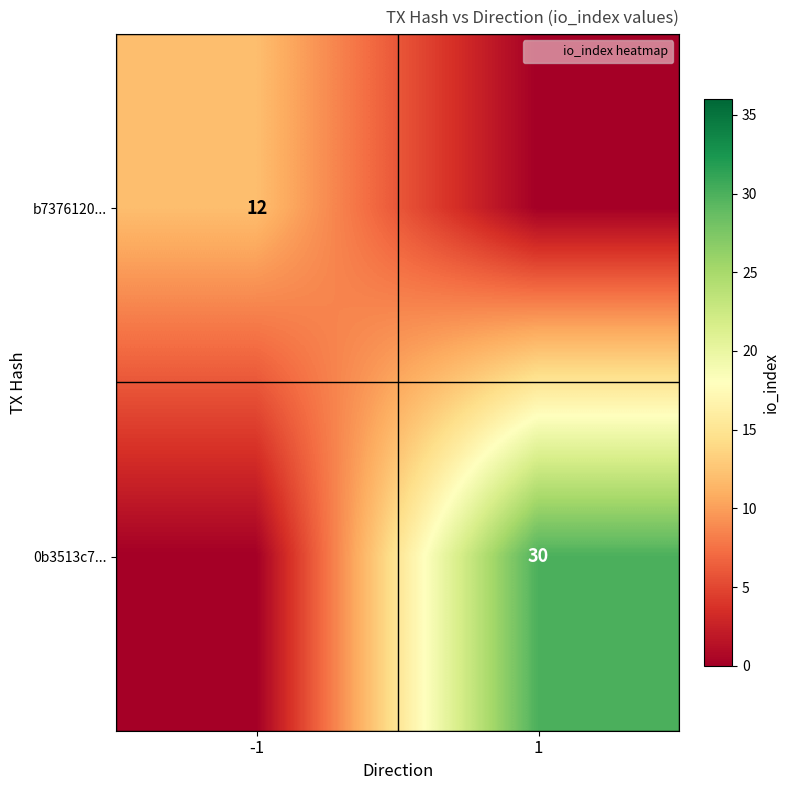

Is it true that 0b3513c7... equals 30 at 1?

True